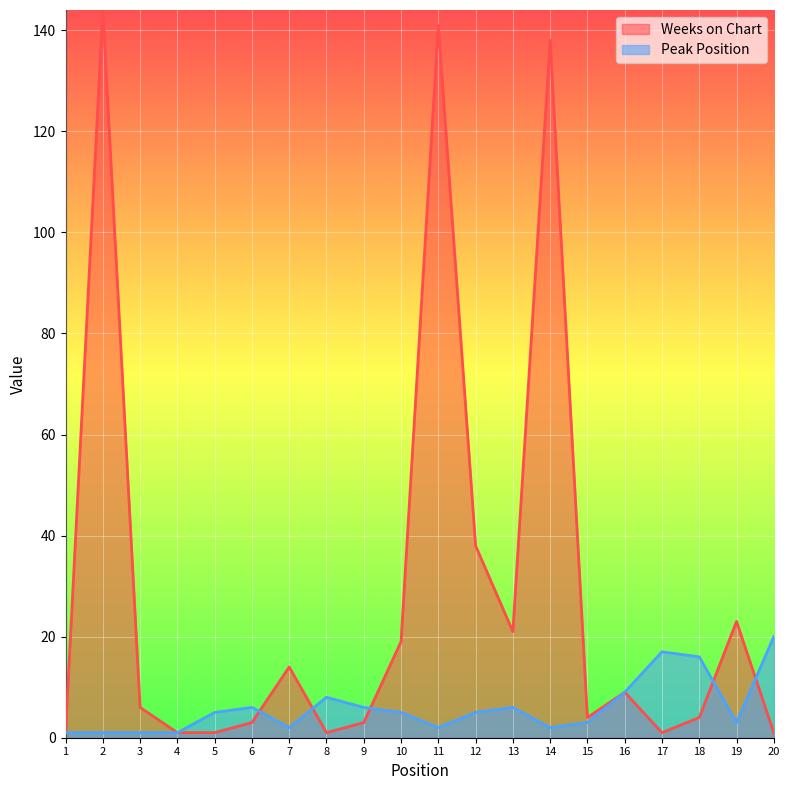

How many lines are shown in the chart?

2